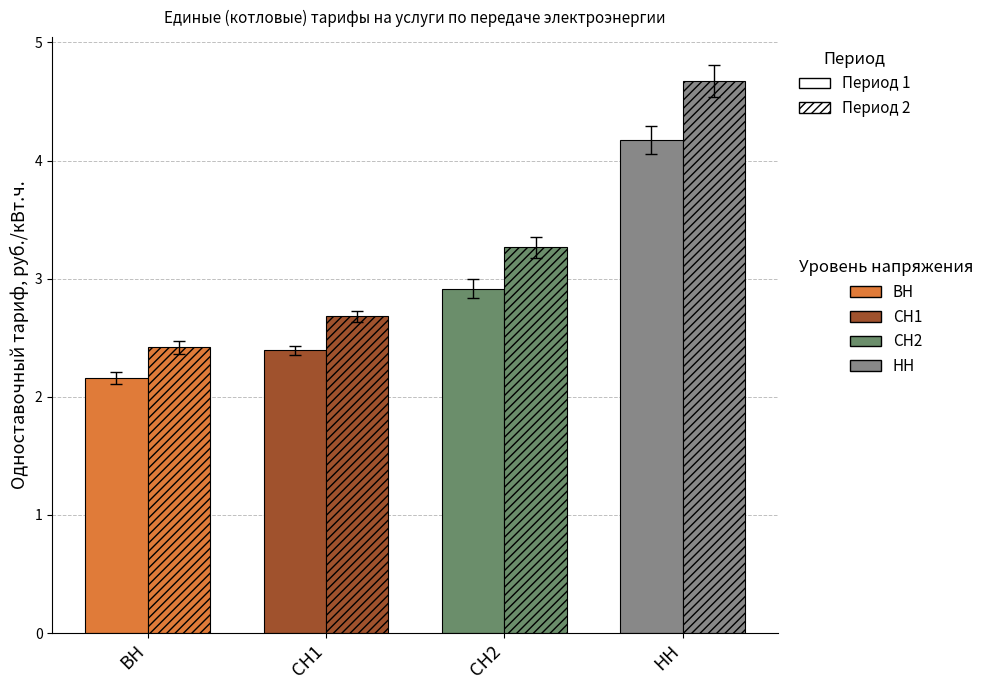

How many bars are there in total?

8